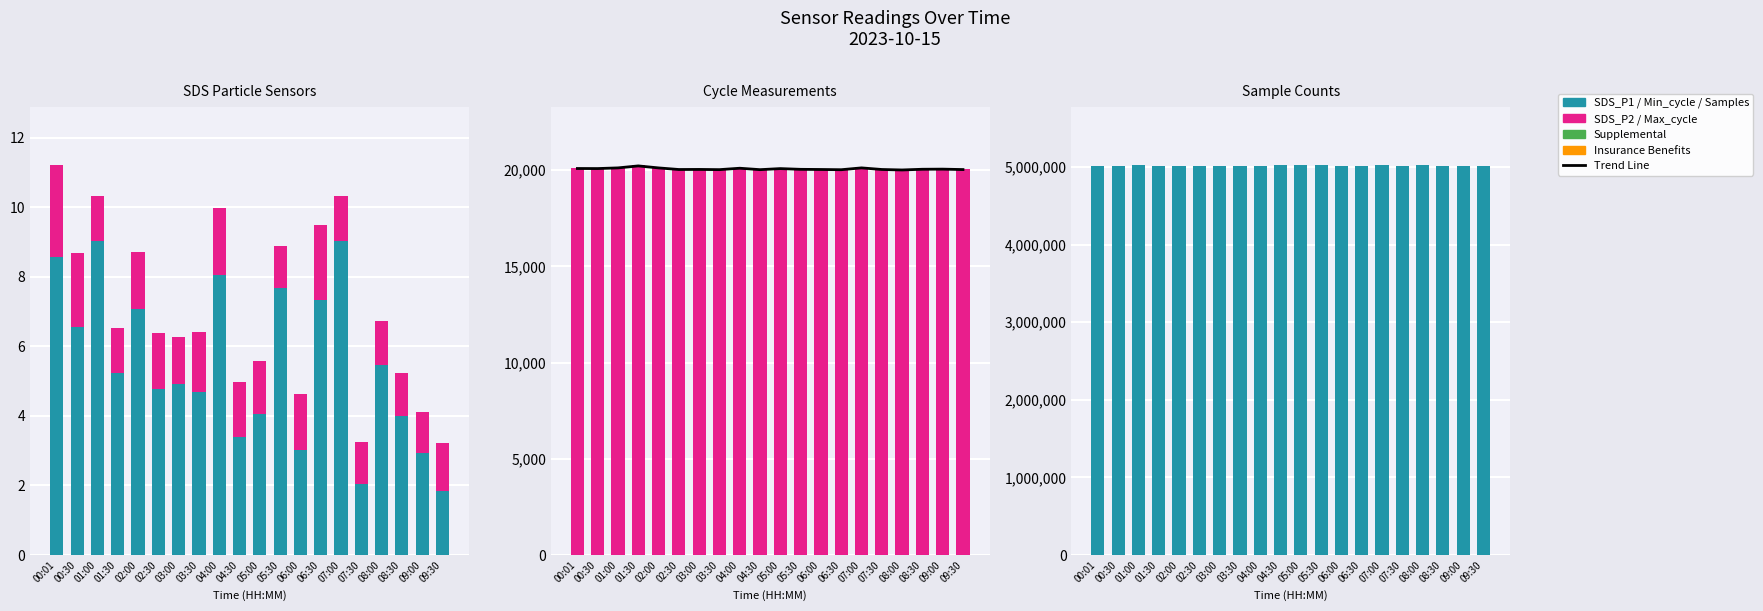

Which label corresponds to the largest value in the chart?

04:30